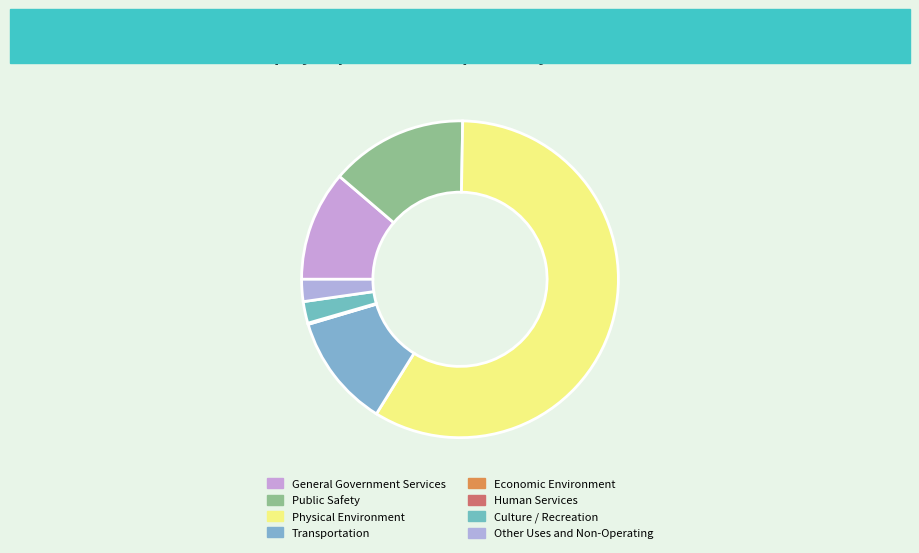

To the nearest percent, what is the difference between the General Government Services and Human Services slice percentages?

11%